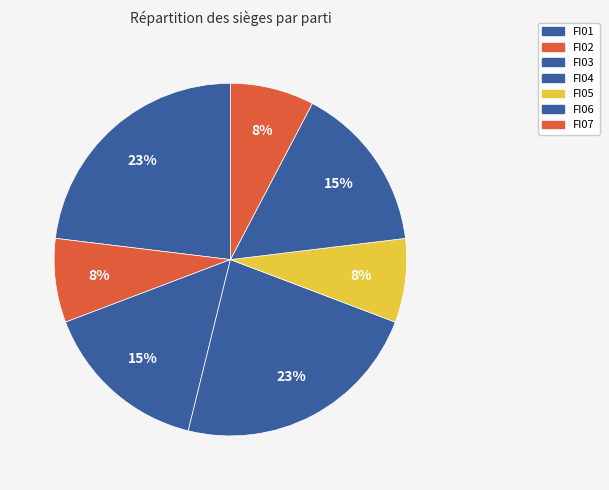

Which category has the smallest portion of the pie?

FI02